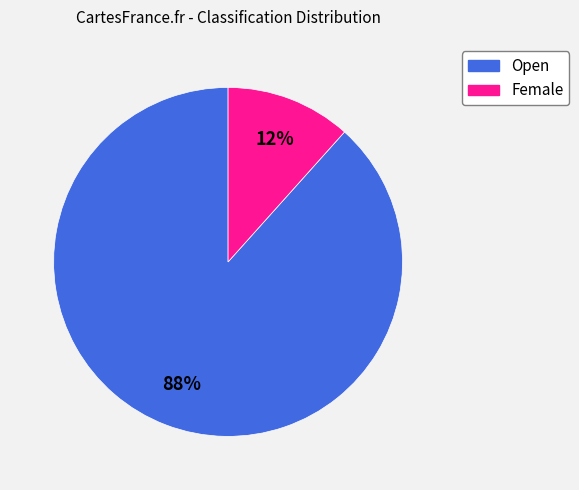

Between Female and Open, which is larger?

Open